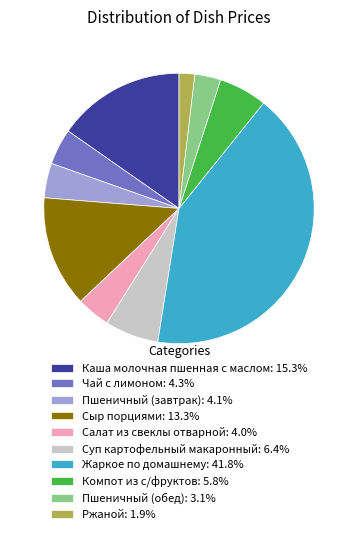

Does any single category account for the majority?

No